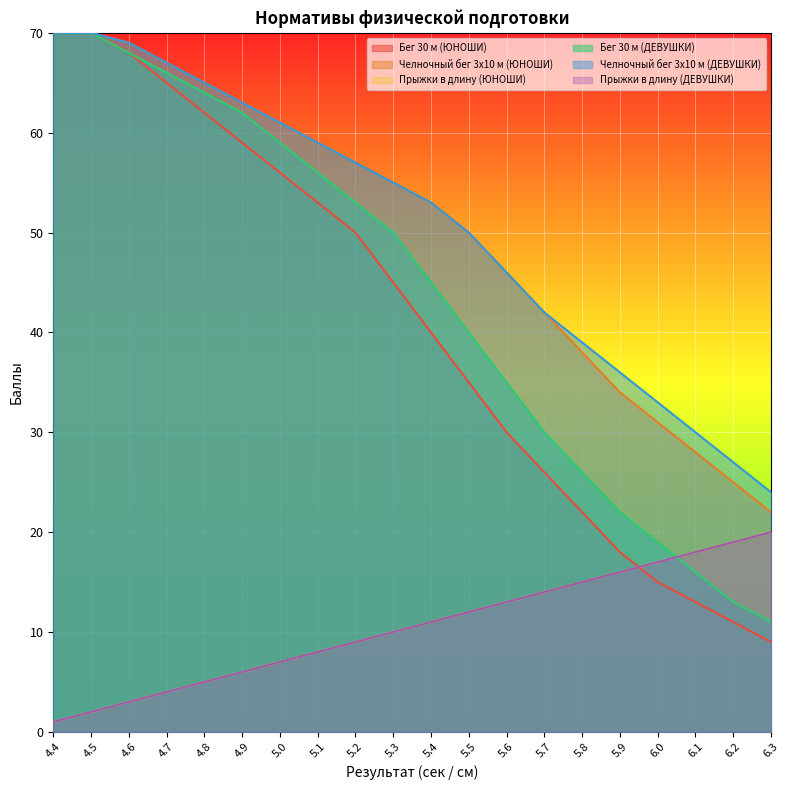

The Бег 30 м (ЮНОШИ) series shows 59 at 4.9. True or false?

True